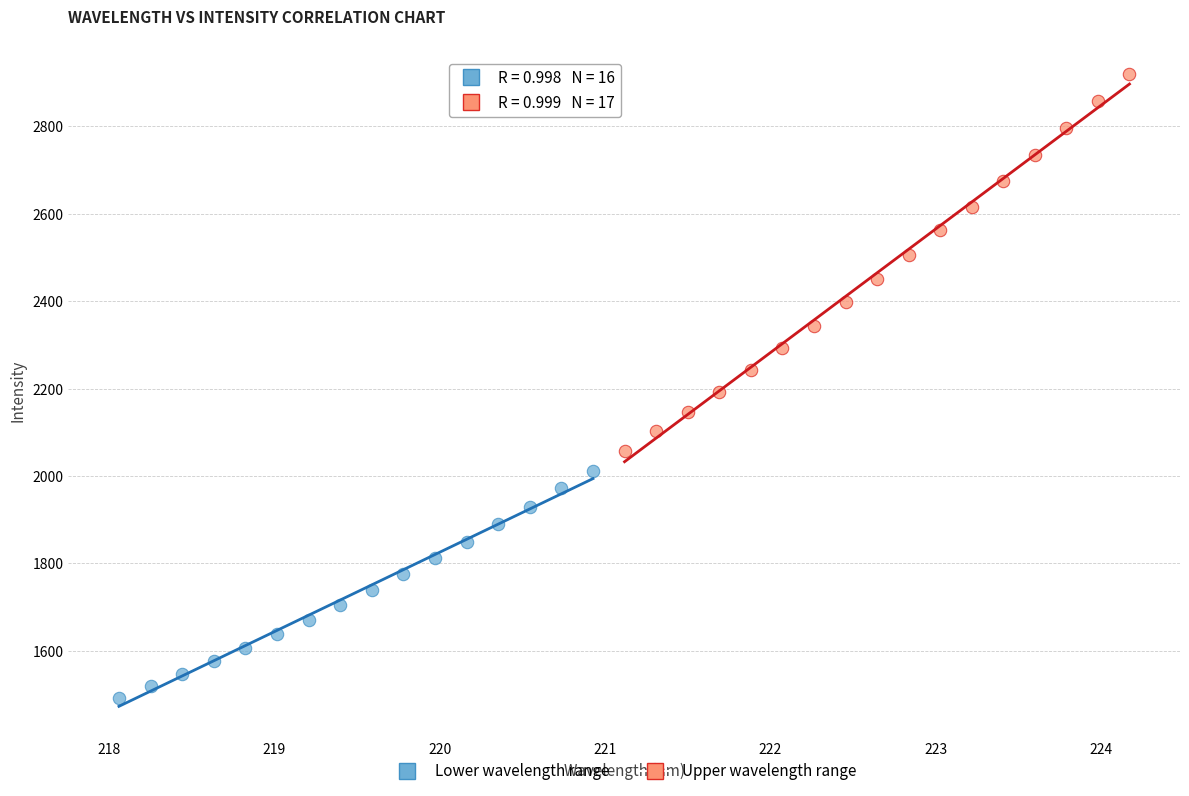

Which series reaches the maximum Y coordinate?

Upper wavelength range